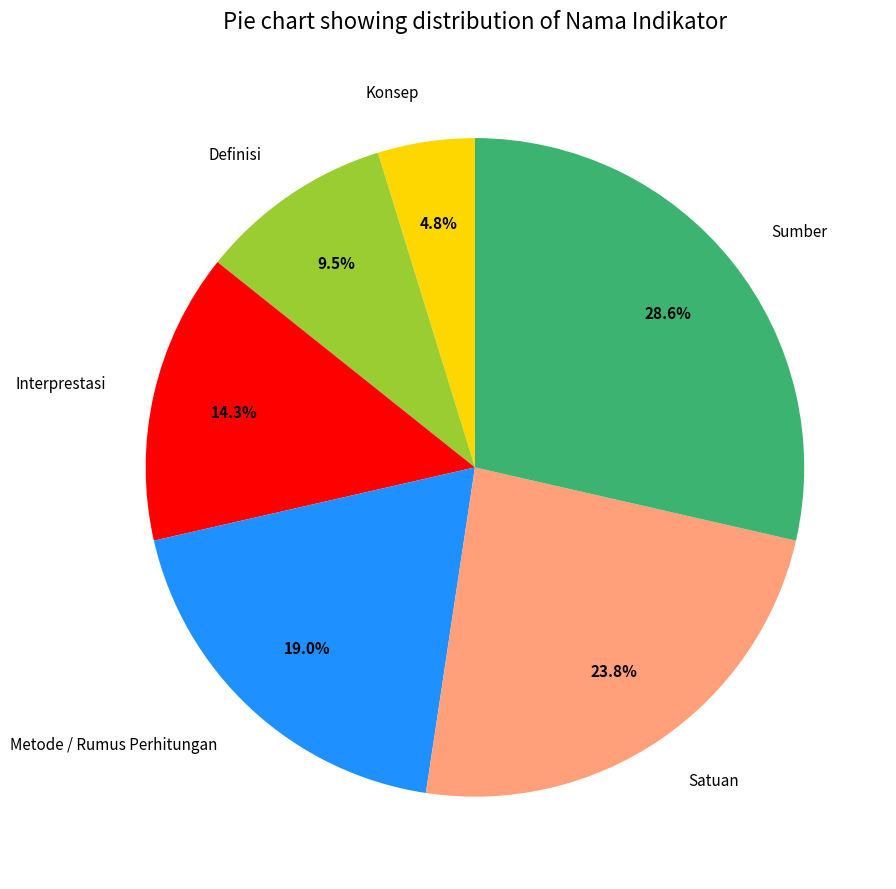

Combined, what portion of the pie is Definisi and Sumber?

38.1%